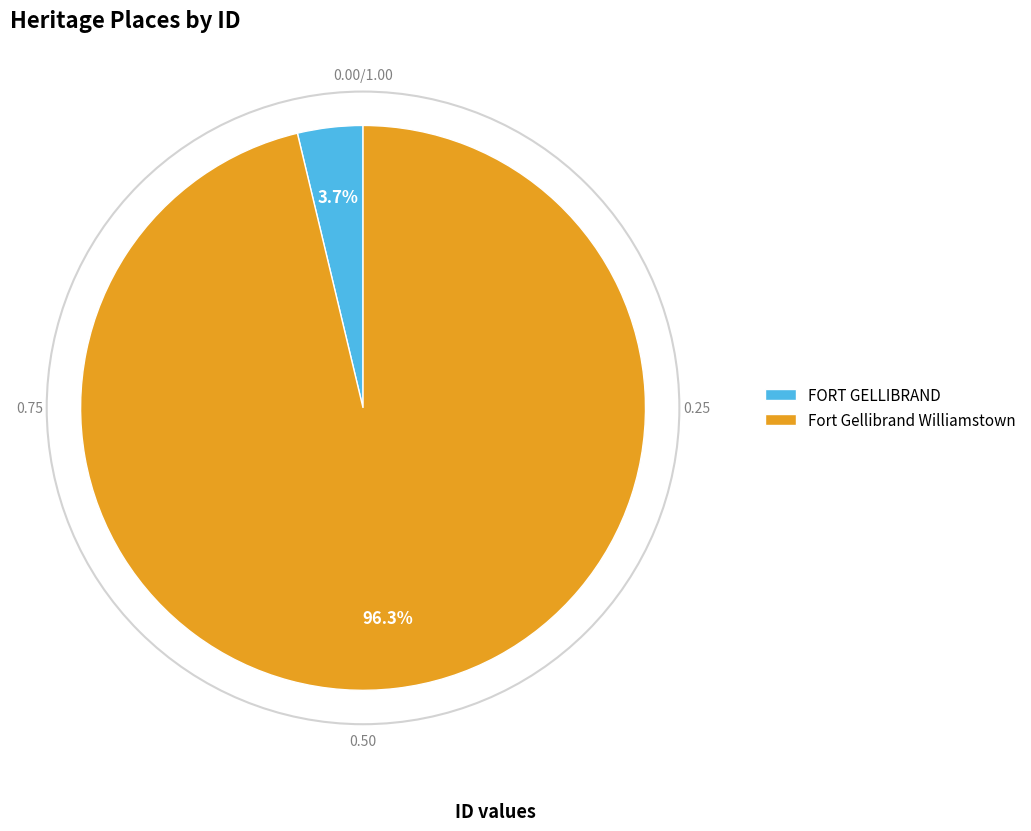

What percentage is the Fort Gellibrand Williamstown slice, to the nearest percent?

96%